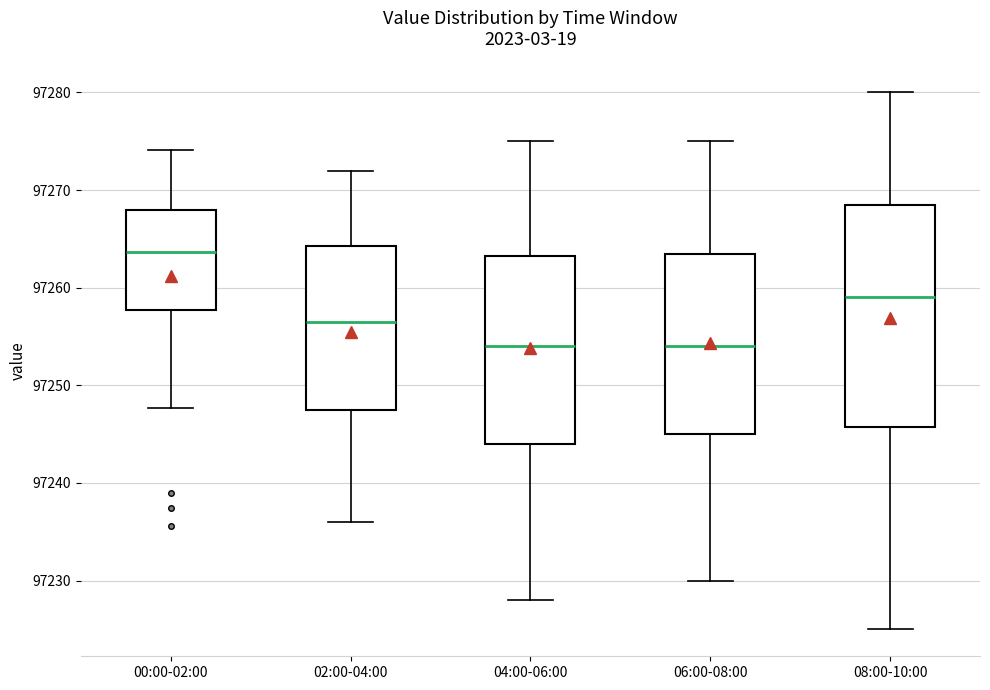

Reading left to right, read every box against the y-axis: the position of its median line, the range the box covers, and the ends of its whiskers. The values are not printed on the chart, so give them approximately, as read against the axis.

00:00-02:00: median 97264, box 97258 to 97268, whiskers 97248 to 97274
02:00-04:00: median 97257, box 97248 to 97264, whiskers 97236 to 97272
04:00-06:00: median 97254, box 97244 to 97263, whiskers 97228 to 97275
06:00-08:00: median 97254, box 97245 to 97264, whiskers 97230 to 97275
08:00-10:00: median 97259, box 97246 to 97269, whiskers 97225 to 97280